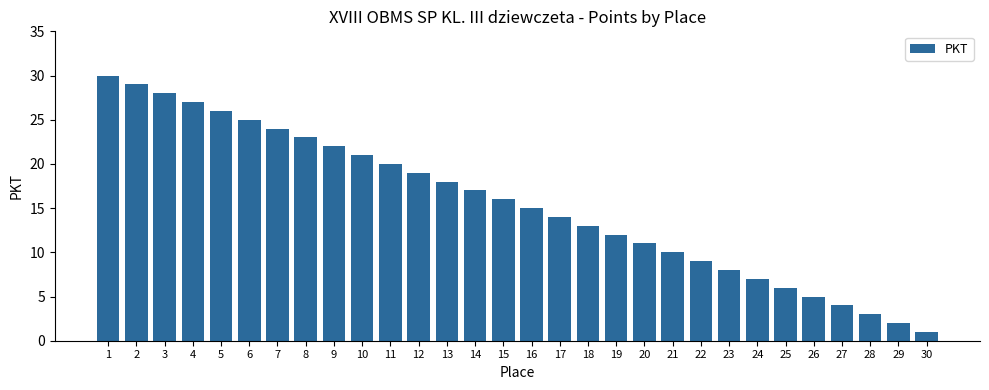

How many categories are shown in the chart?

30